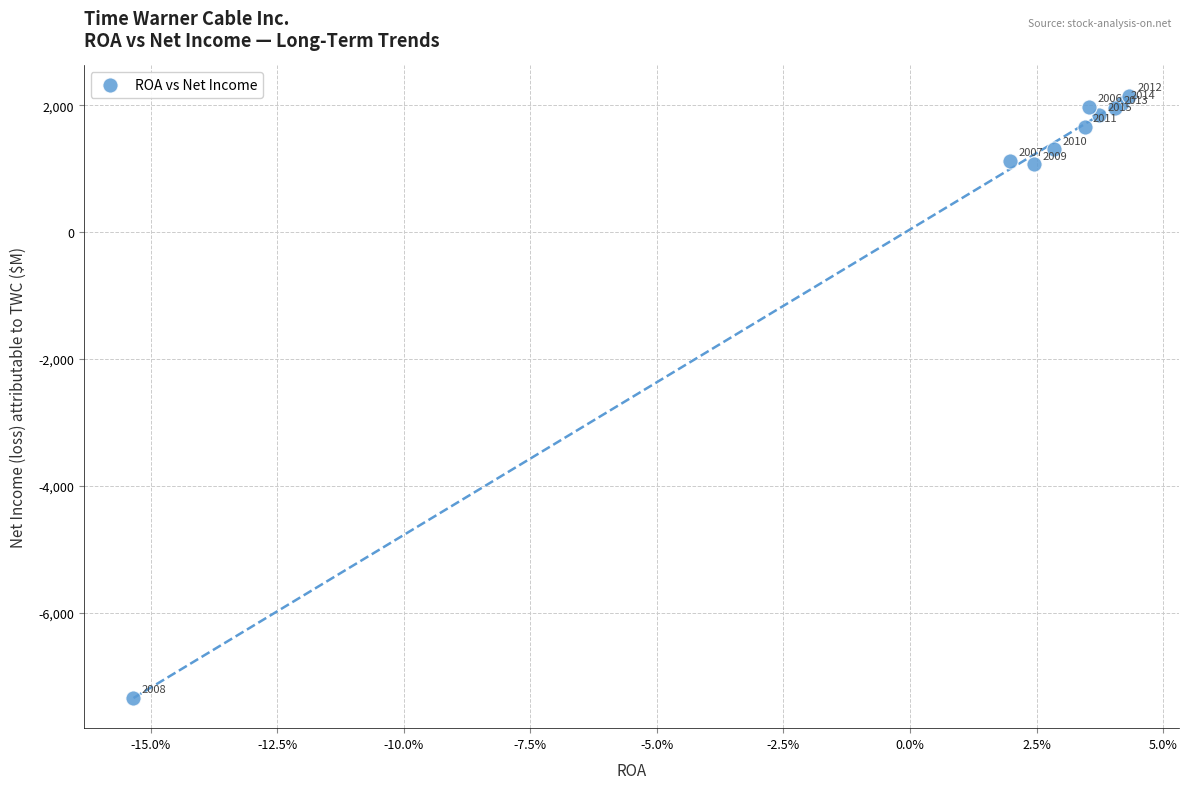

What Y value in the scatter plot is closest to -2594?

1070